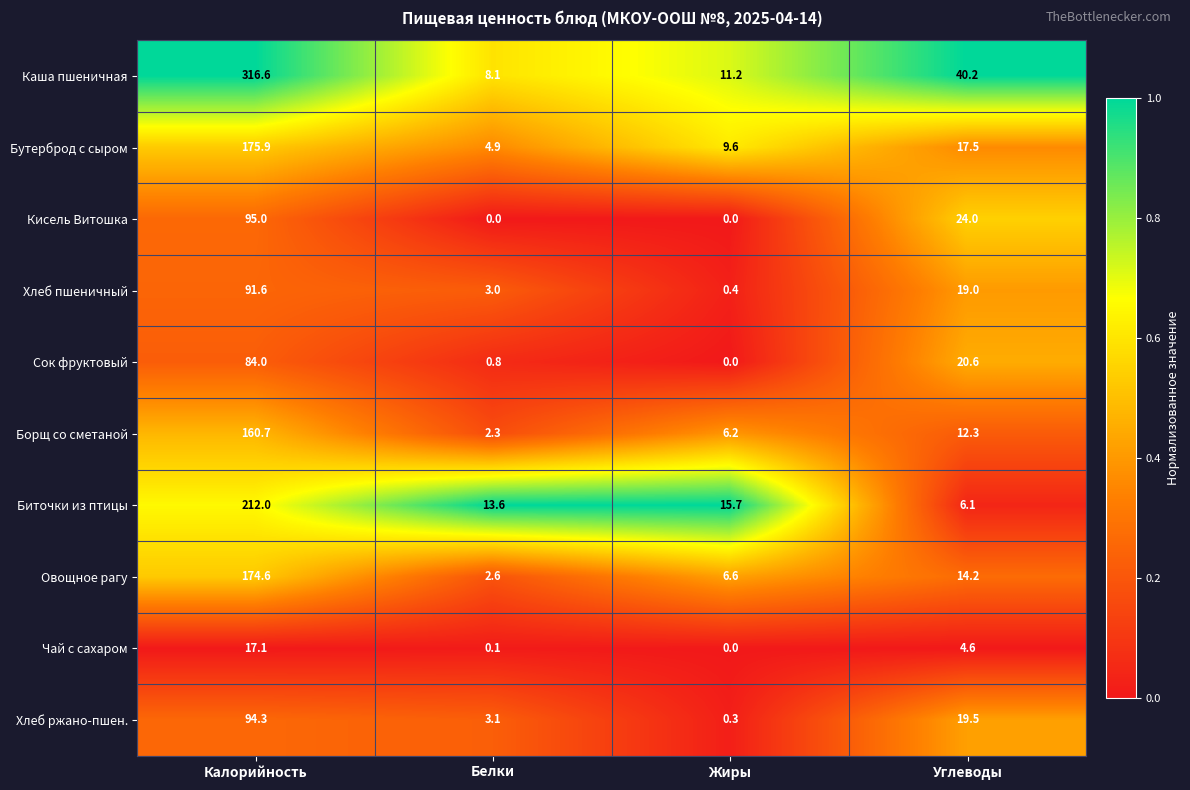

Is the value of Сок фруктовый at Жиры greater than the value of Овощное рагу at Калорийность?

No